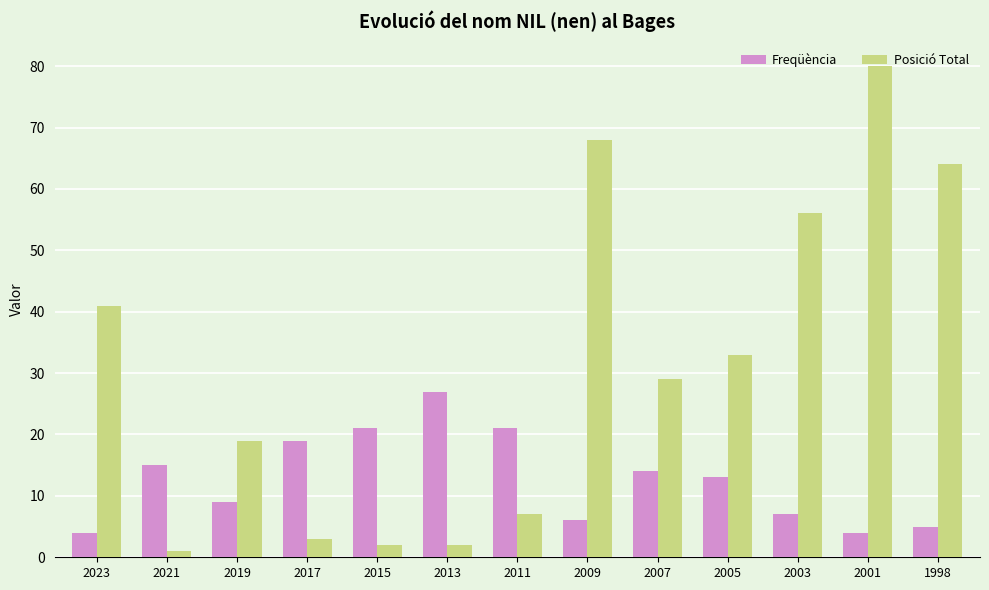

How many groups of bars are there?

13